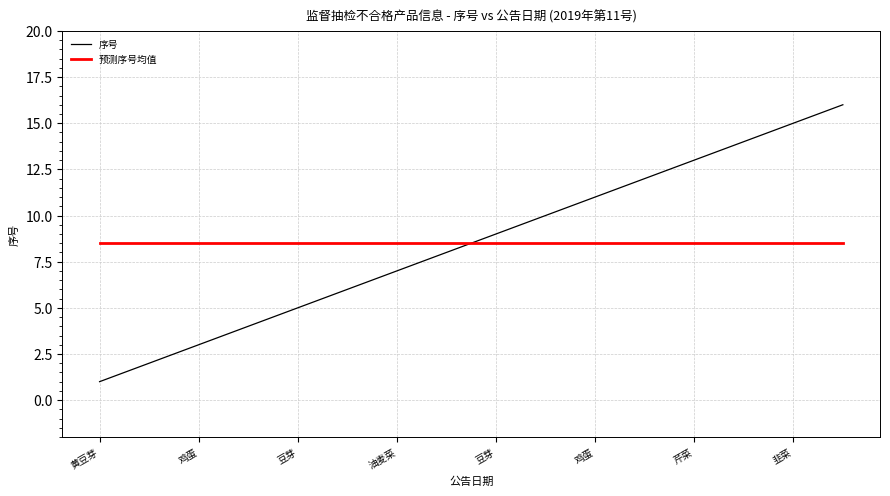

List the series in order of their peak value, highest first.

序号, 预测序号均值